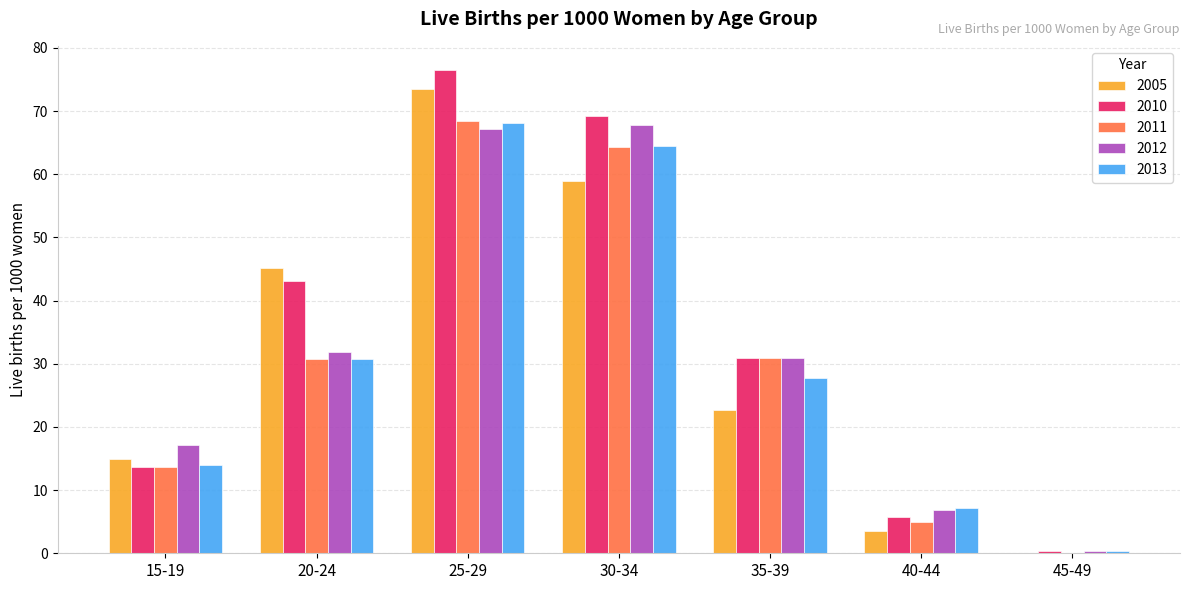

Which category has the highest value in the 2013 series?

25-29